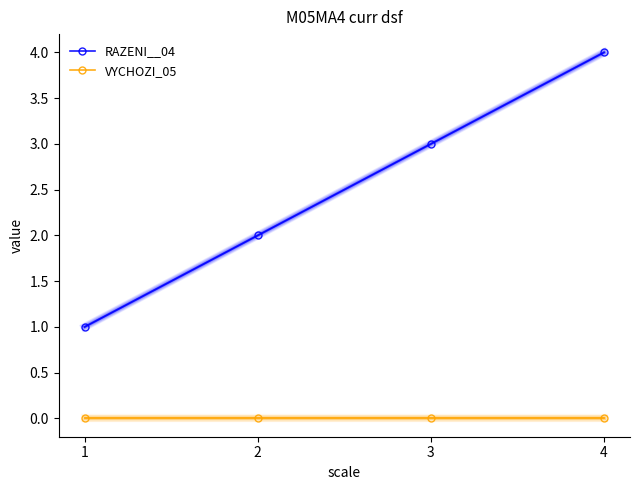

The RAZENI__04 series shows 4 at 3. True or false?

False